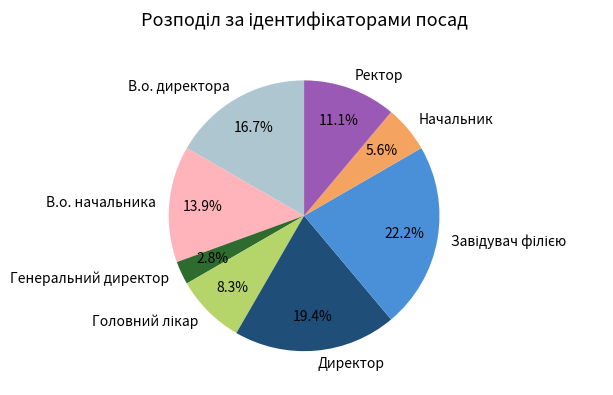

What is the ratio of the value at Ректор to the value at Начальник?

2.0